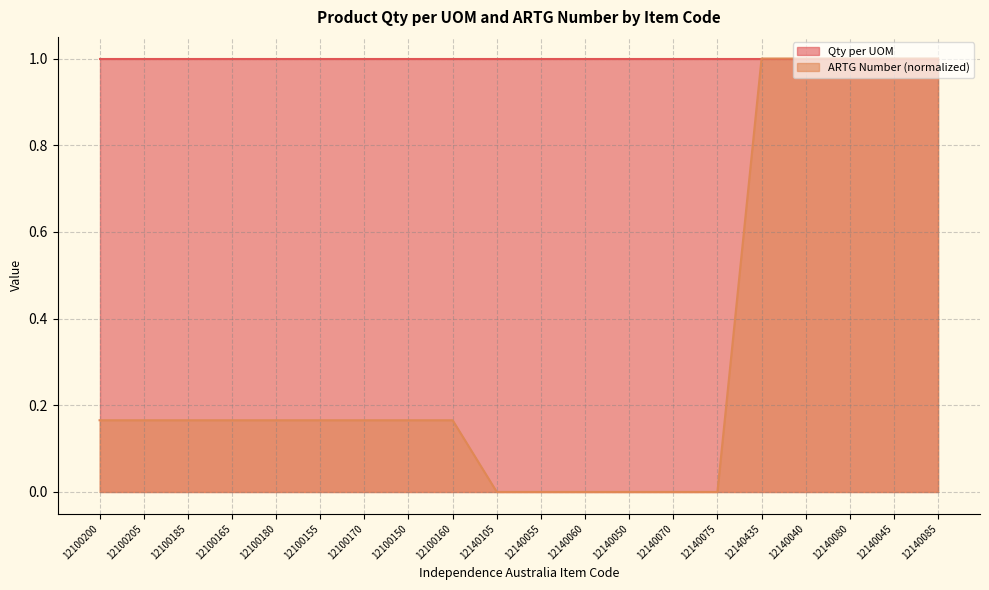

Which series has the largest range (max minus min)?

ARTG Number (normalized)